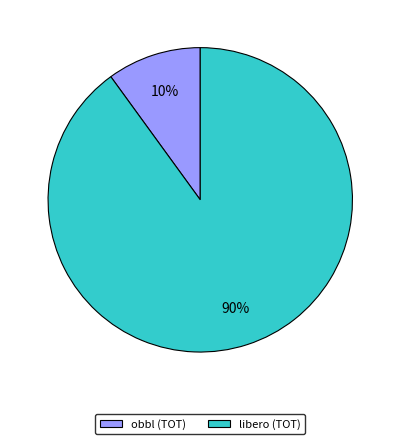

What percentage is the libero (TOT) slice, to the nearest percent?

90%